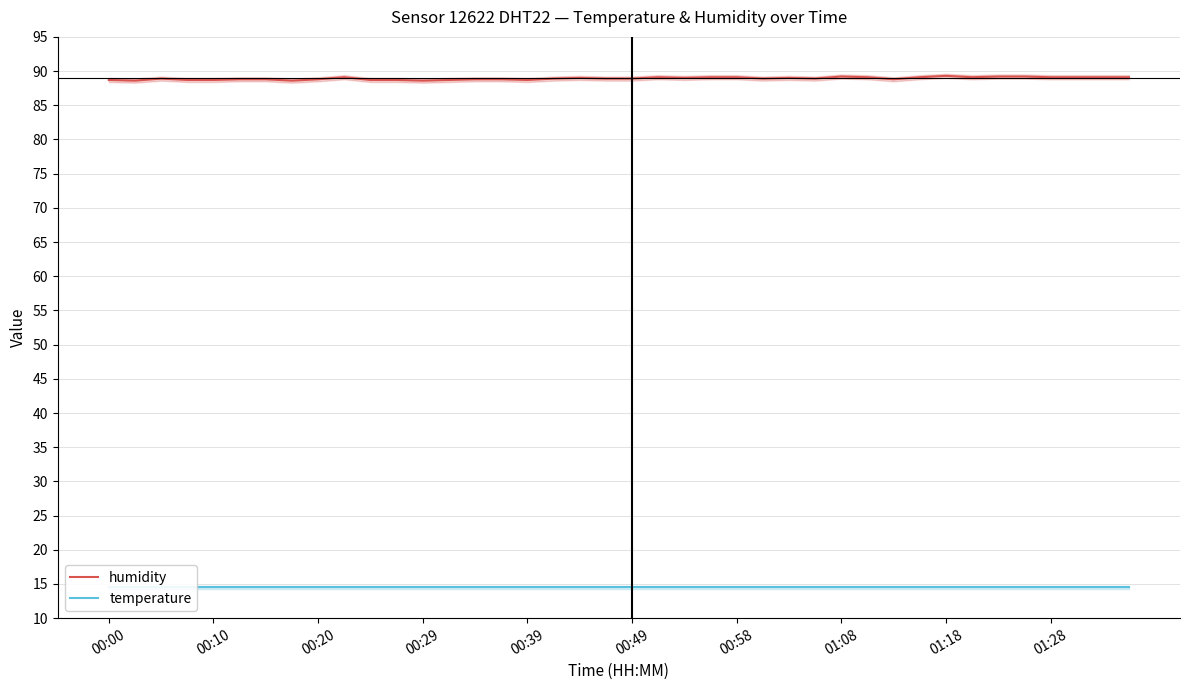

True or false: temperature has a value of 19.6 at 14.

False